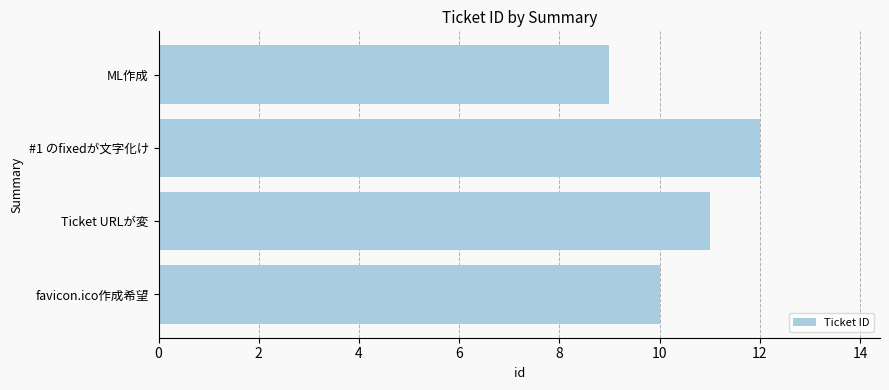

What is the difference between the values at #1 のfixedが文字化け and ML作成?

3